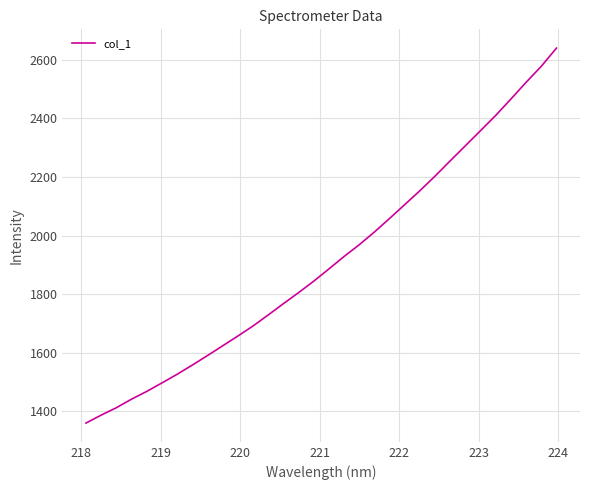

What is the difference between the second highest and minimum values?

1218.3